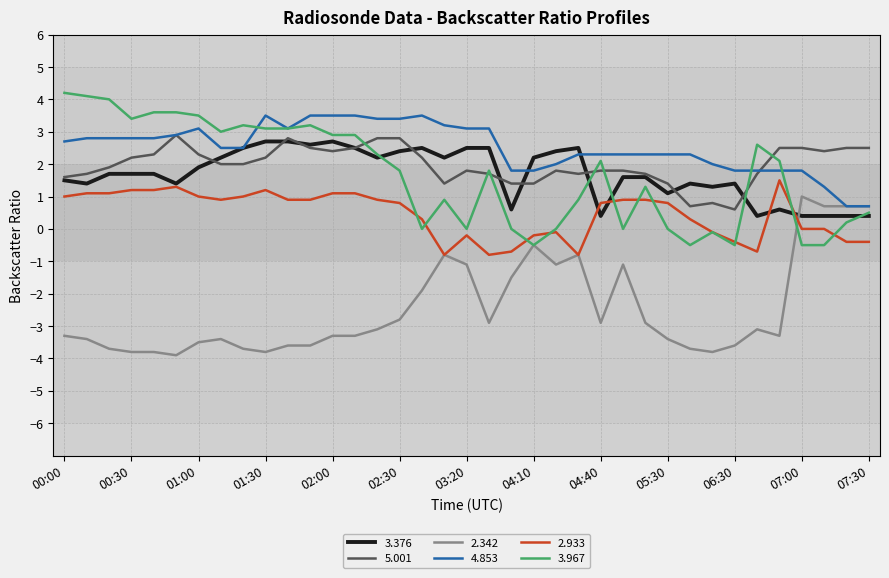

What is the minimum value shown in the chart?

-3.9